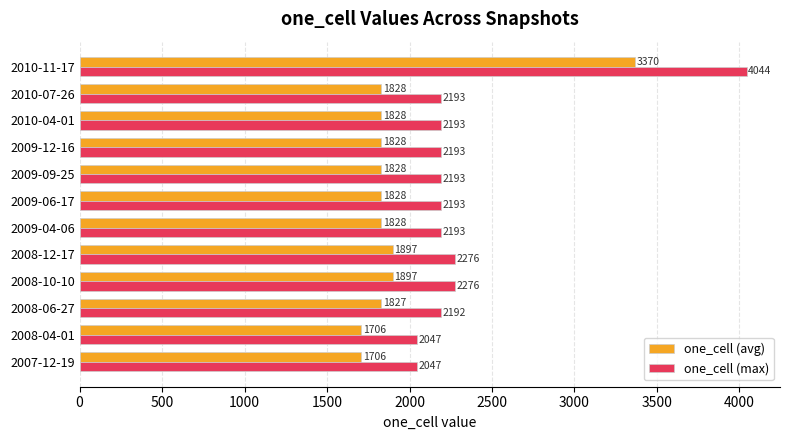

True or false: one_cell (max) has a value of 2193 at 2009-06-17.

True